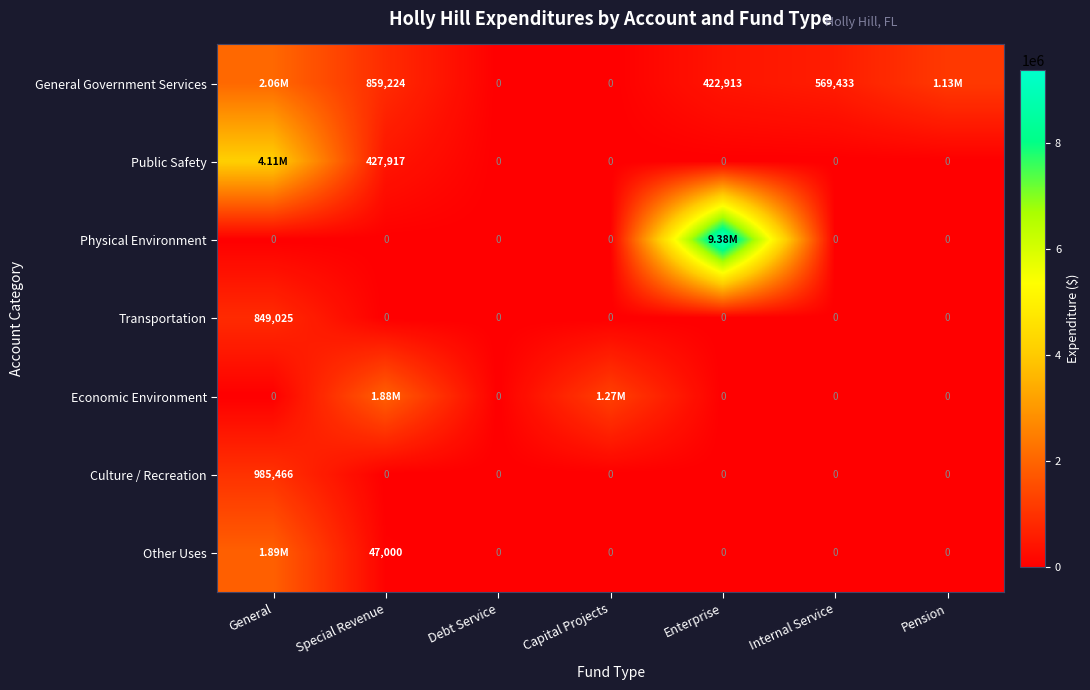

Which has a higher value, Special Revenue or Debt Service?

Special Revenue